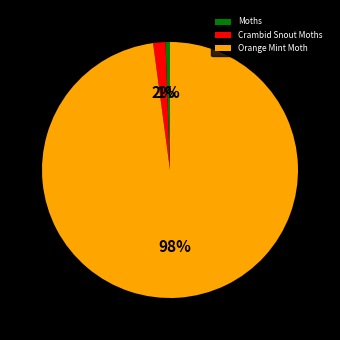

Is there a majority slice in this chart?

Yes